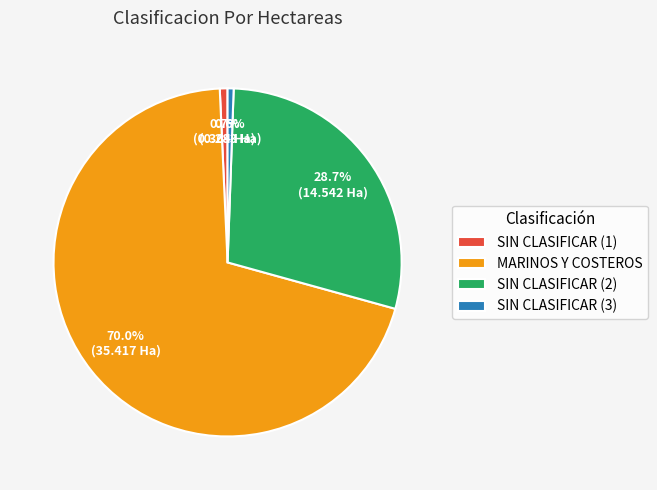

Which slice is the largest?

MARINOS Y COSTEROS